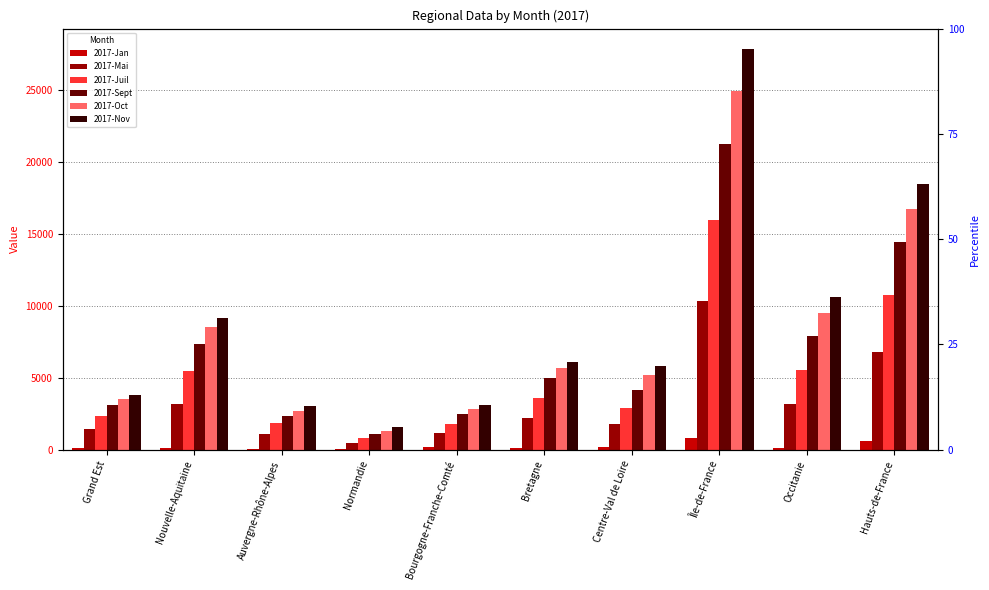

Is it true that 2017-Mai equals 324 at Grand Est?

False